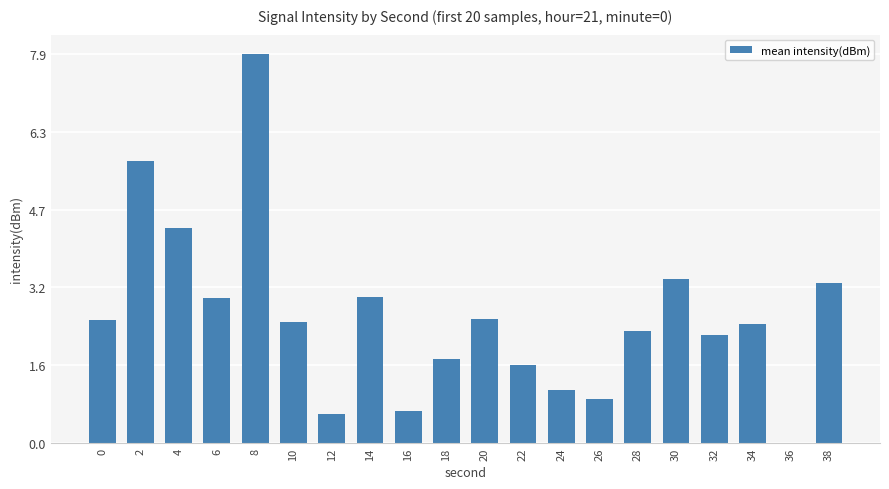

What is the ratio of the value at 18 to the value at 10?

0.7